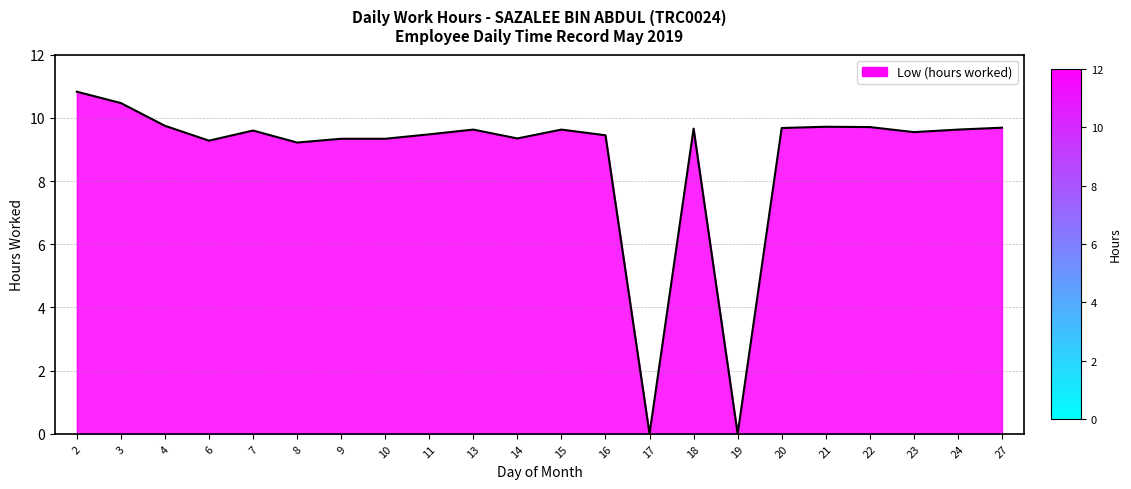

Is it true that the value at 14 is 14.3?

False